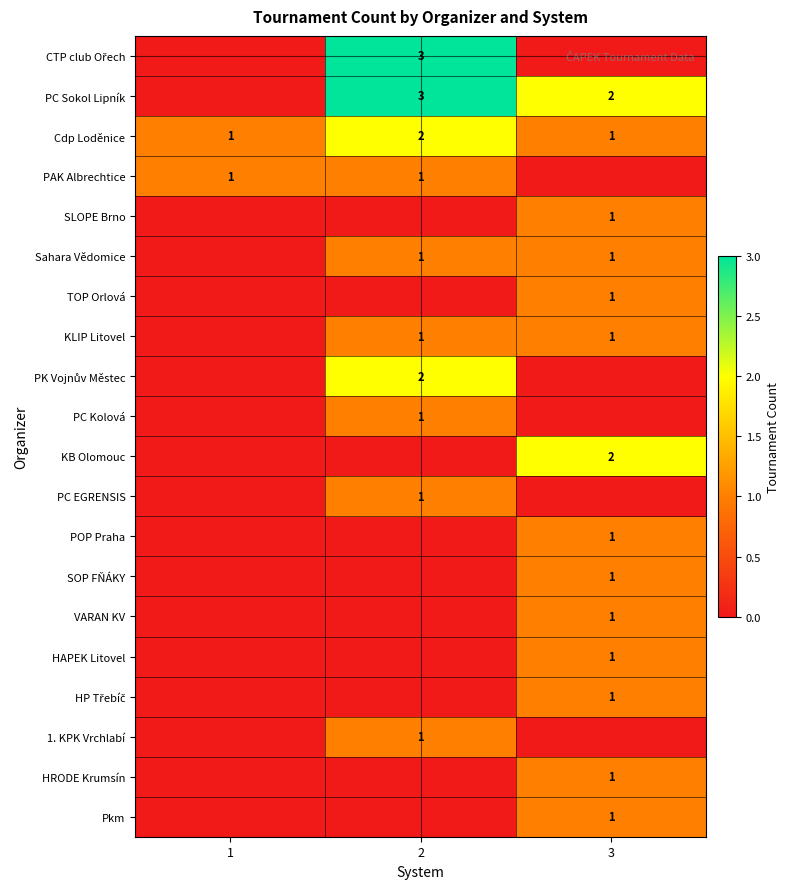

Is it true that PAK Albrechtice equals 1 at 2?

True